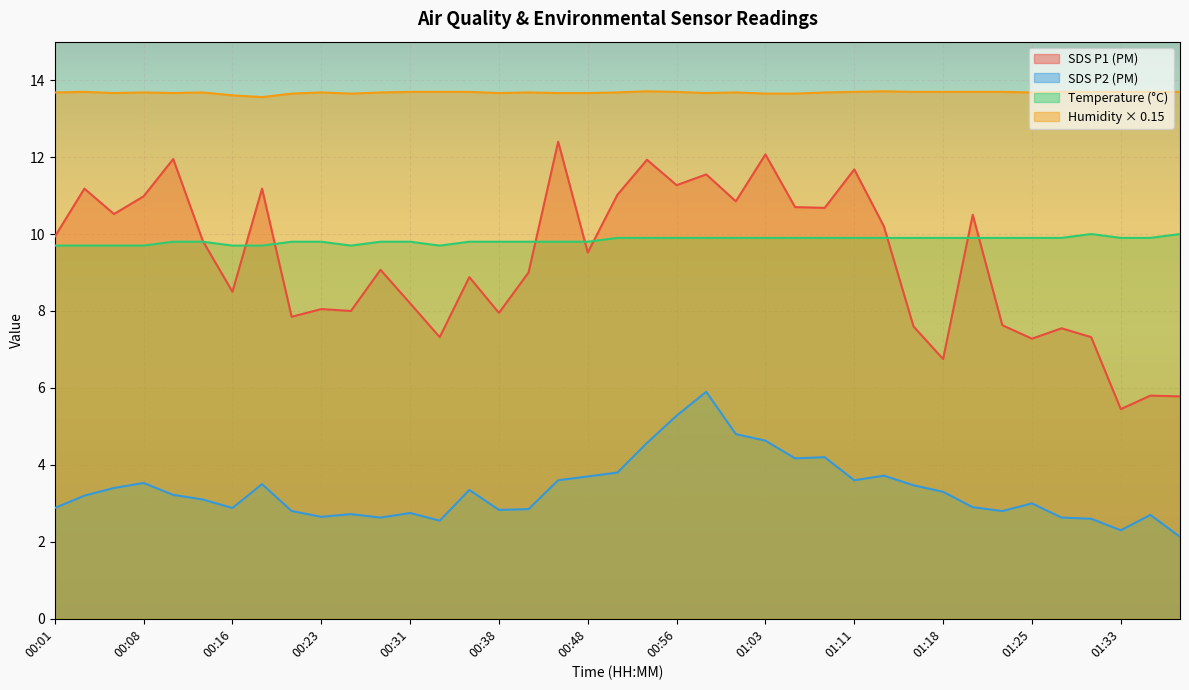

In Temp, how many points are lower than both neighbors (excluding endpoints)?

2